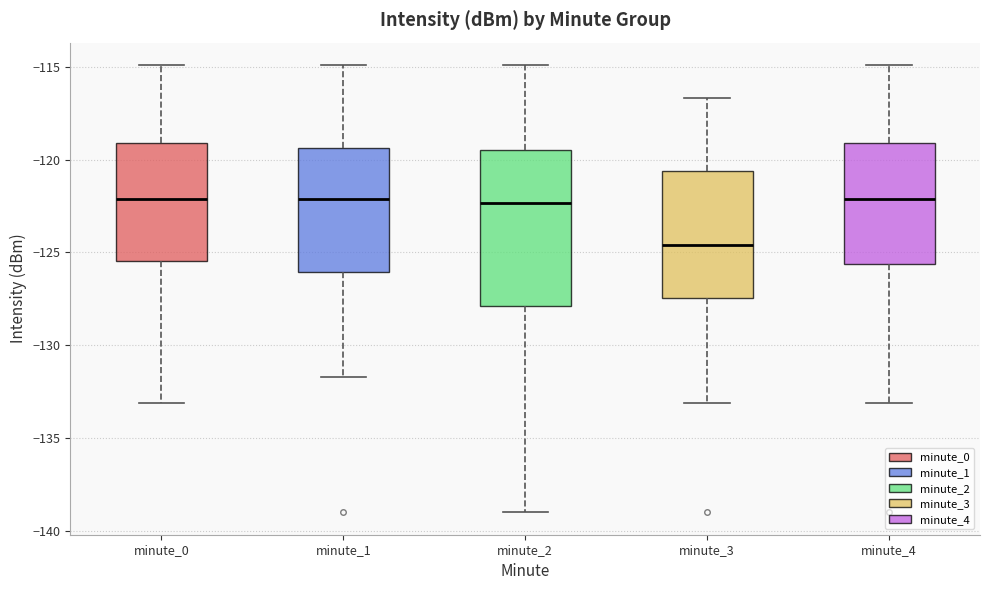

Where is the lower edge of the box for minute_1 on the y-axis? The values are not printed on the chart, so give them approximately, as read against the axis.

-126.0